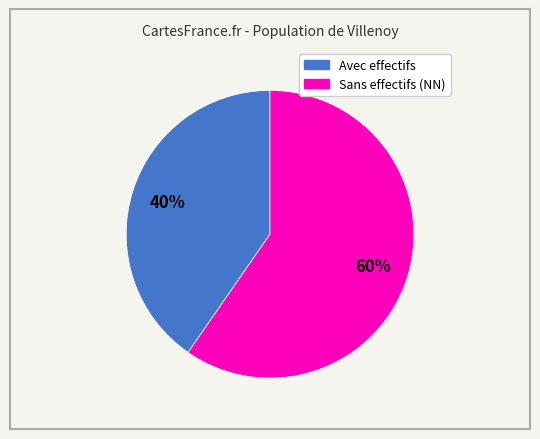

How many slices are in this pie chart?

2